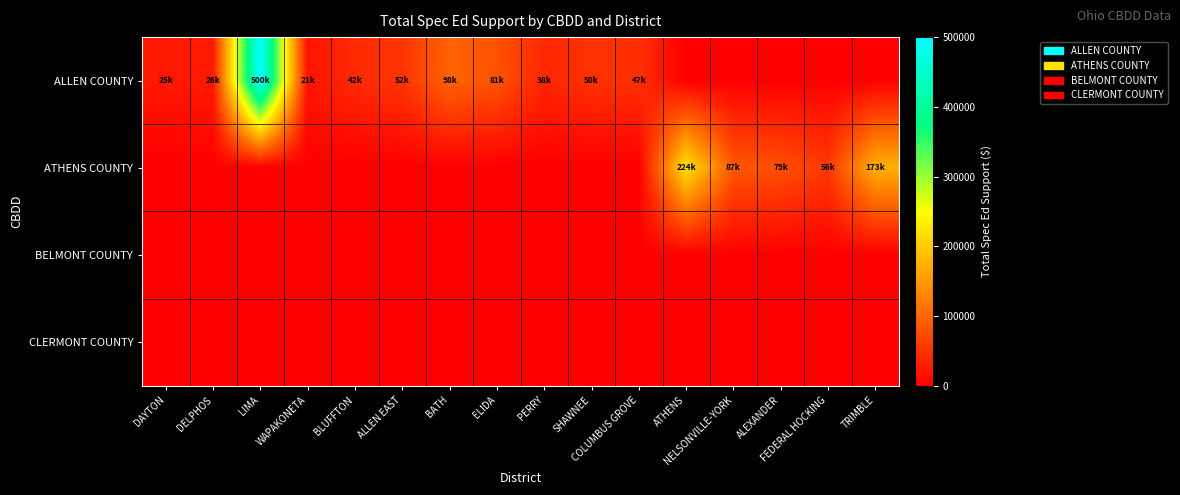

What is the difference between the highest and lowest values at BLUFFTON?

41998.7